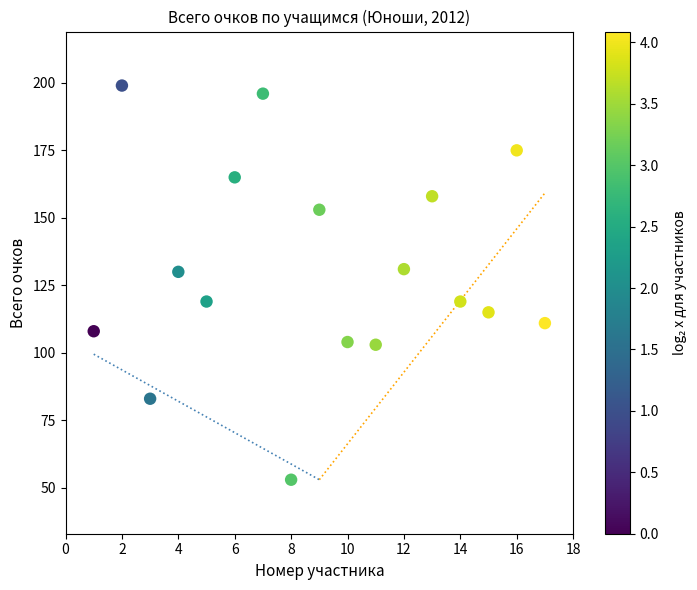

What is the range of Y values (max minus min)?

146